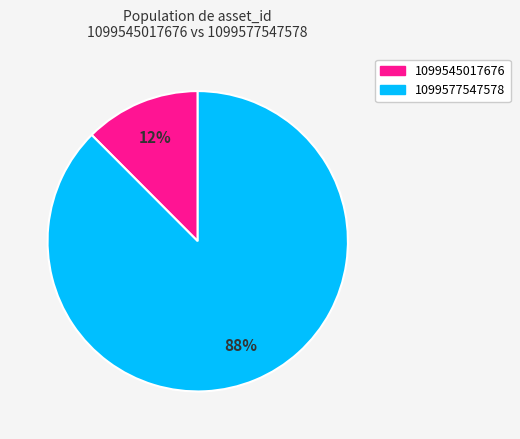

What percentage is the 1099545017676 slice, to the nearest percent?

12%